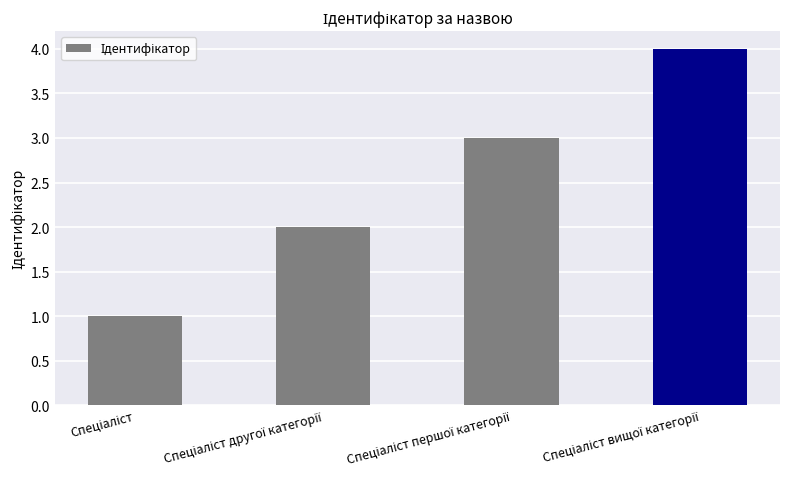

What is the sum of all values?

10